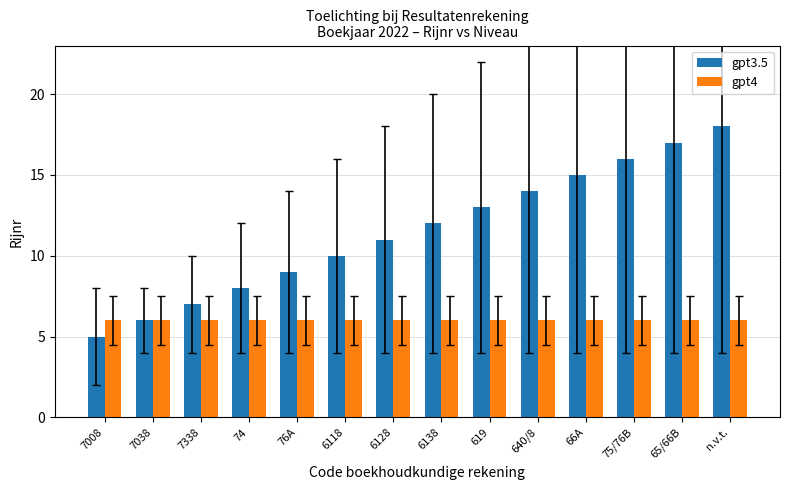

Reading right to left, transcribe all the data shown in this chart.

gpt3.5: 18	17	16	15	14	13	12	11	10	9	8	7	6	5
gpt4: 6	6	6	6	6	6	6	6	6	6	6	6	6	6